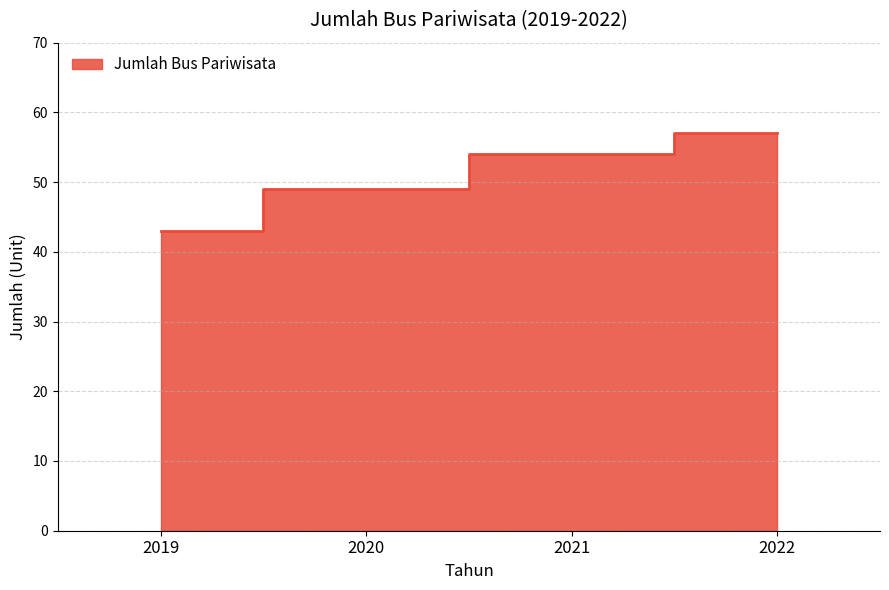

Which label corresponds to the largest value in the chart?

2022